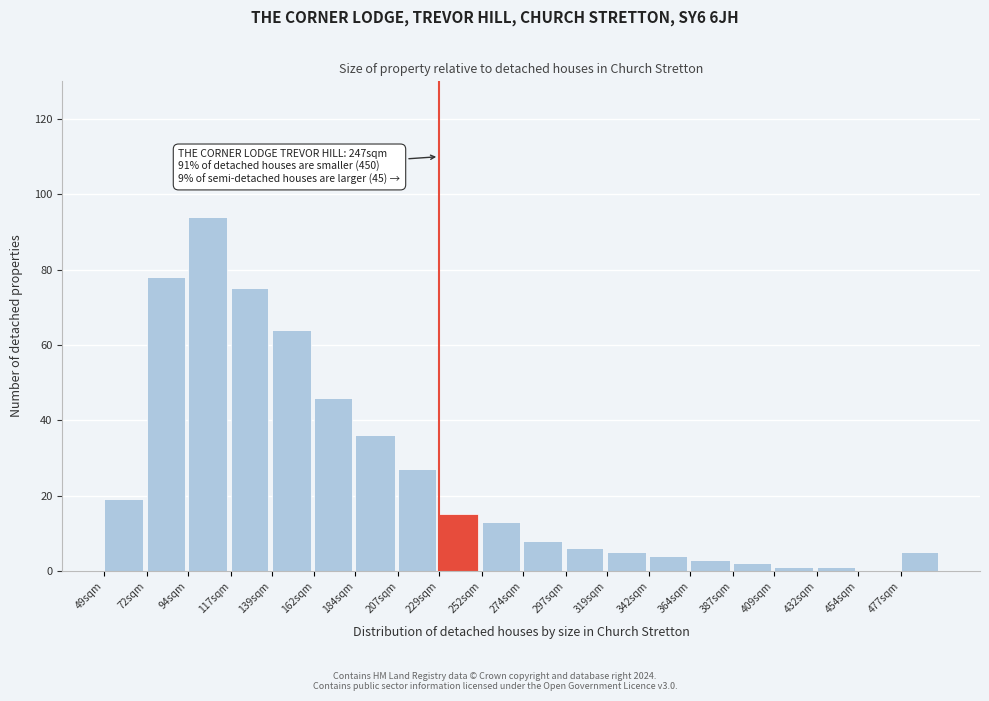

Reading left to right, transcribe all the data shown in this chart.

49sqm=19	72sqm=78	94sqm=94	117sqm=75	139sqm=64	162sqm=46	184sqm=36	207sqm=27	229sqm=15	252sqm=13	274sqm=8	297sqm=6	319sqm=5	342sqm=4	364sqm=3	387sqm=2	409sqm=1	432sqm=1	454sqm=0	477sqm=5